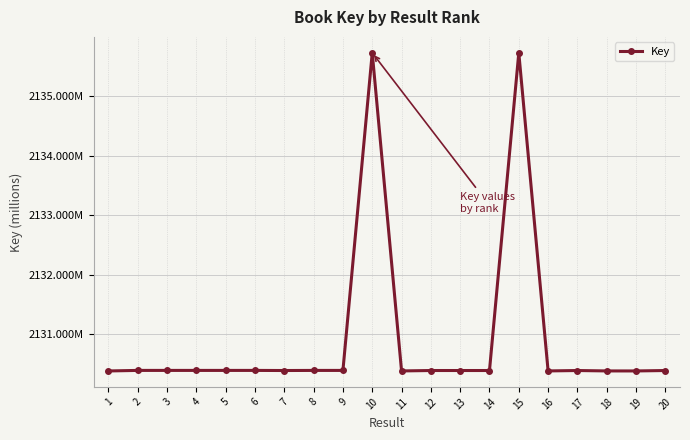

Approximately how many times larger is the value at 9 compared to 3?

1.0